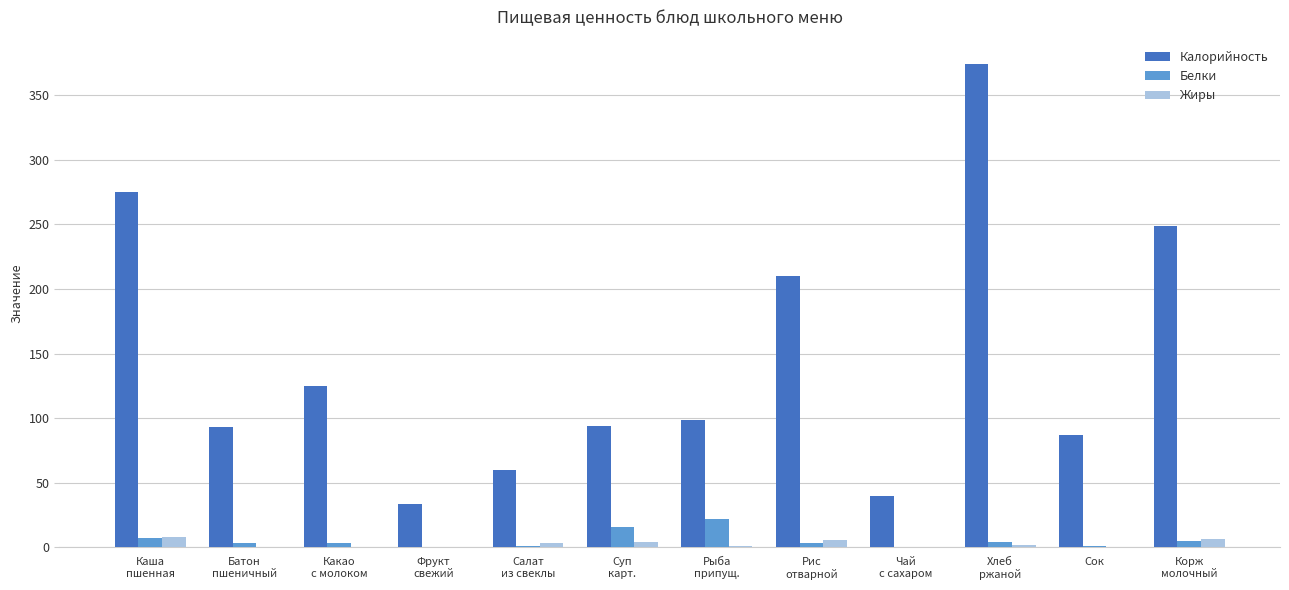

The value of Калорийность at Сок is 39.3. True or false?

False